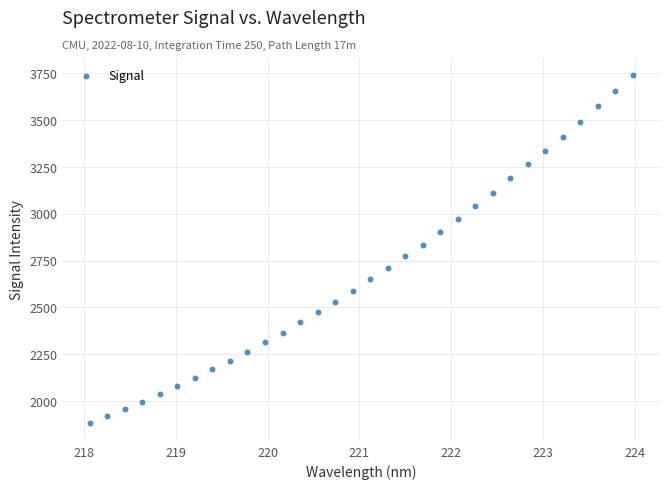

What is the range of X values (max minus min)?

5.9